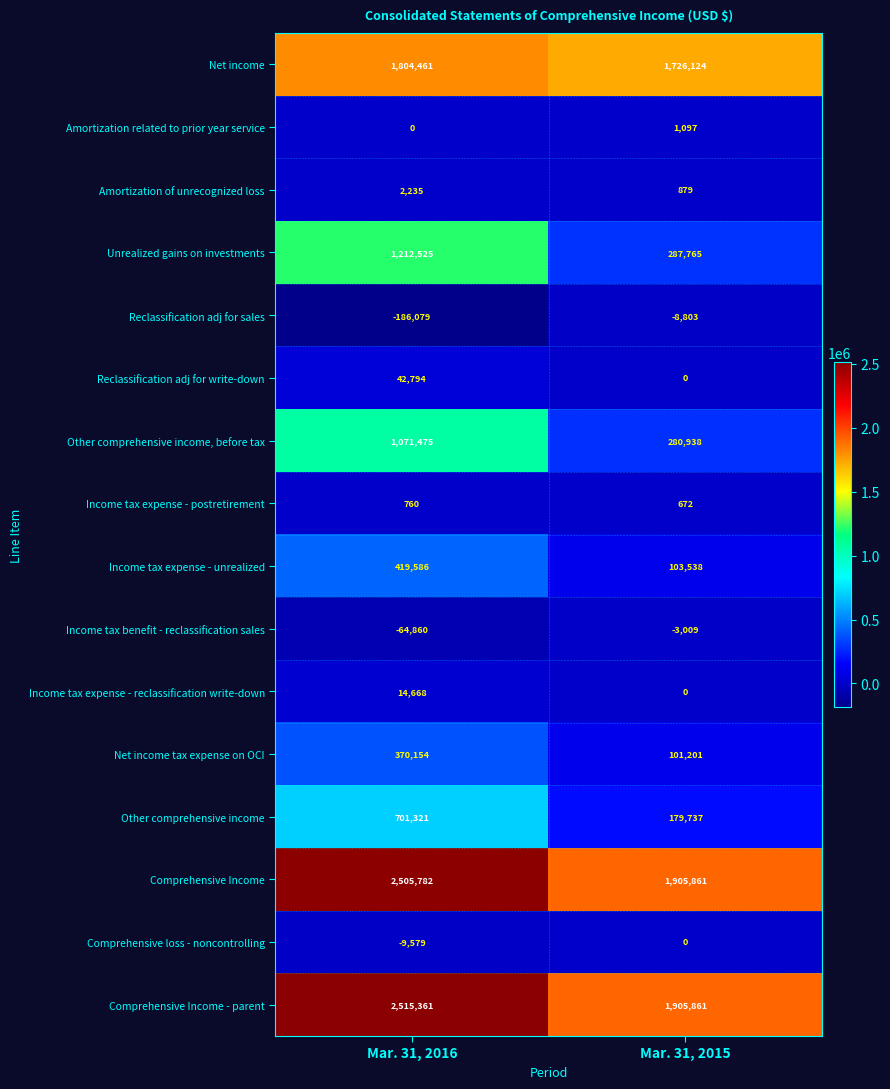

Rank the series by their maximum value, from lowest to highest.

Reclassification adj for sales, Income tax benefit - reclassification sales, Comprehensive loss - noncontrolling, Income tax expense - postretirement, Amortization related to prior year service, Amortization of unrecognized loss, Income tax expense - reclassification write-down, Reclassification adj for write-down, Net income tax expense on OCI, Income tax expense - unrealized, Other comprehensive income, Other comprehensive income, before tax, Unrealized gains on investments, Net income, Comprehensive Income, Comprehensive Income - parent